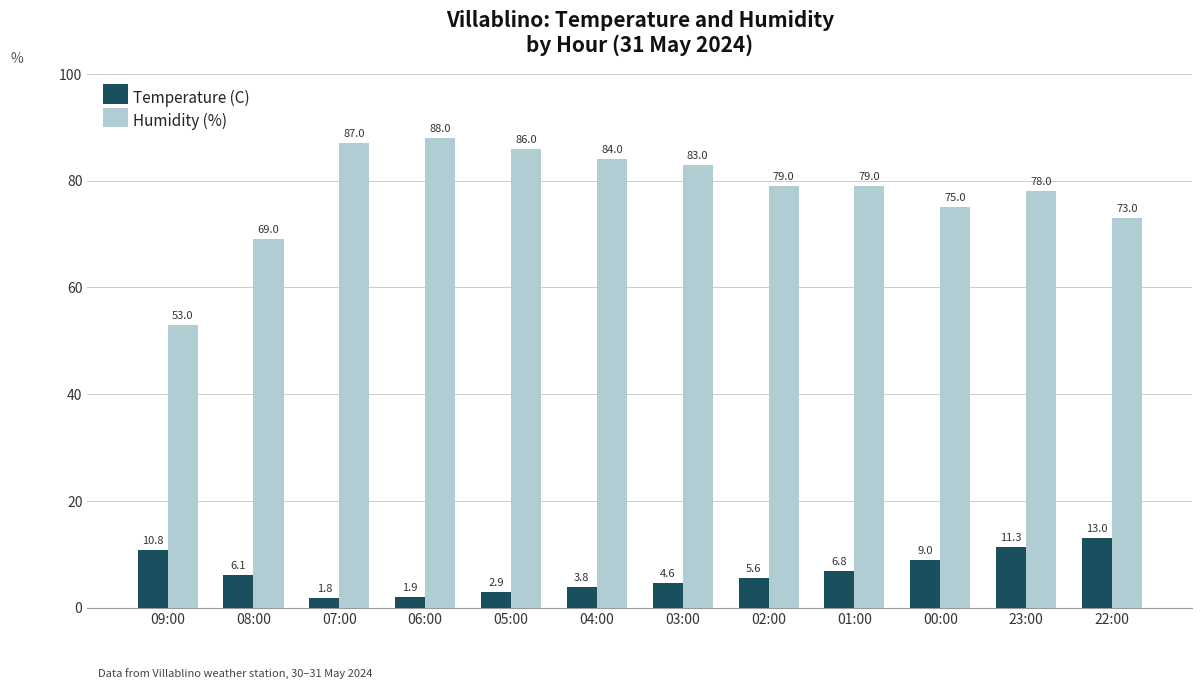

Does the chart contain any negative values?

No